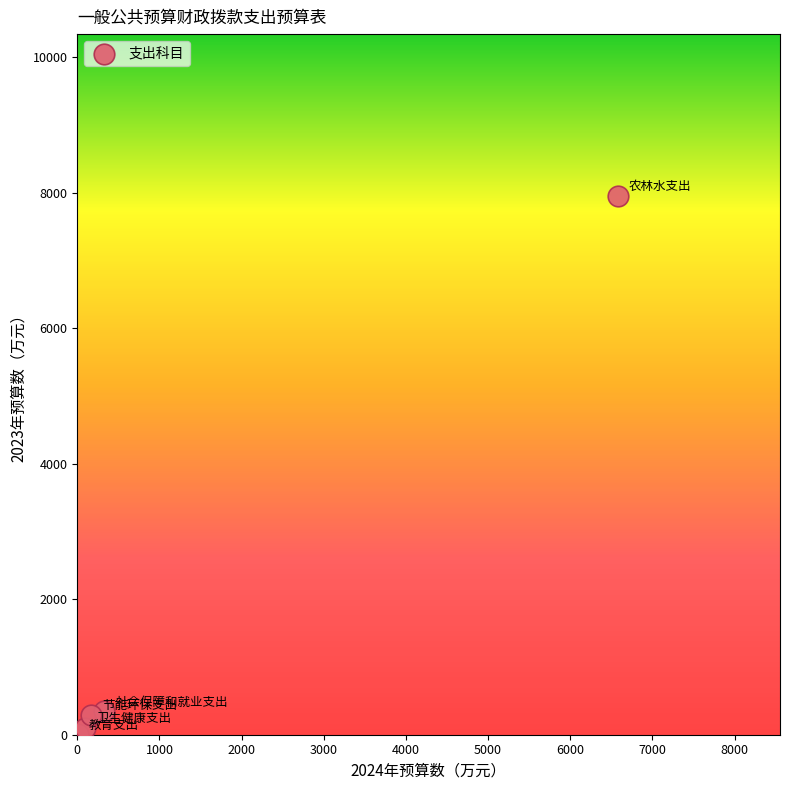

What is the average Y value?

1742.6